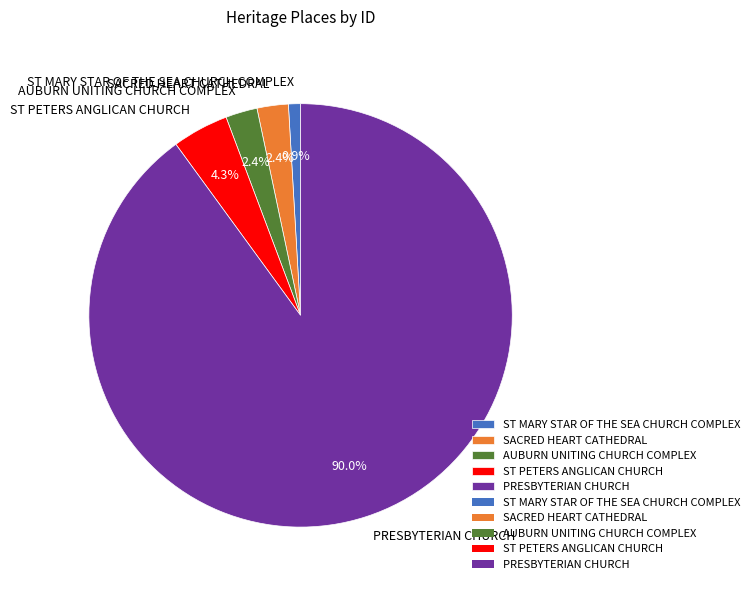

What portion of the pie excludes ST MARY STAR OF THE SEA CHURCH COMPLEX?

99.1%